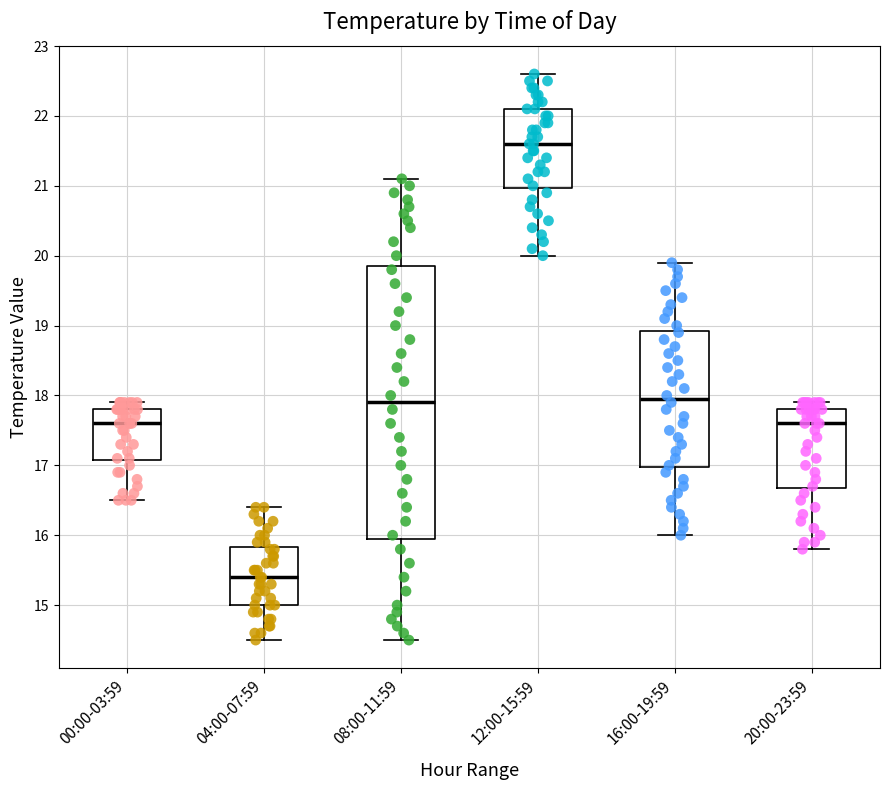

Which box is the tallest, from its lower edge to its upper edge?

08:00-11:59